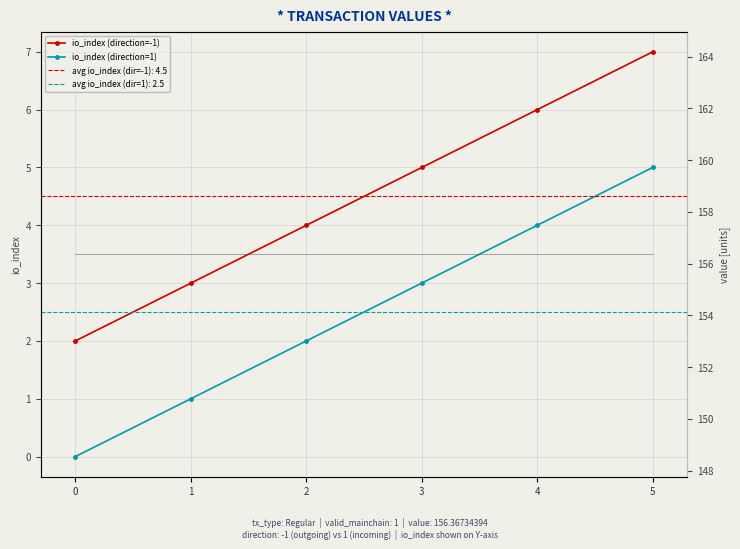

Reading left to right, transcribe all the data shown in this chart.

io_index (direction=-1): 0=2.0	1=3.0	2=4.0	3=5.0	4=6.0	5=7.0
io_index (direction=1): 0=0.0	1=1.0	2=2.0	3=3.0	4=4.0	5=5.0
value (direction=-1): 0=156.4	1=156.4	2=156.4	3=156.4	4=156.4	5=156.4
value (direction=1): 0=156.4	1=156.4	2=156.4	3=156.4	4=156.4	5=156.4